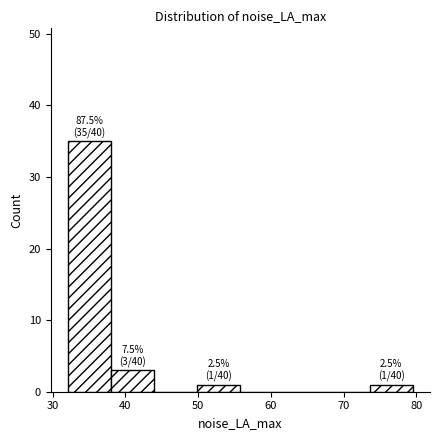

Which range on the x-axis has the tallest bar?

32 to 38